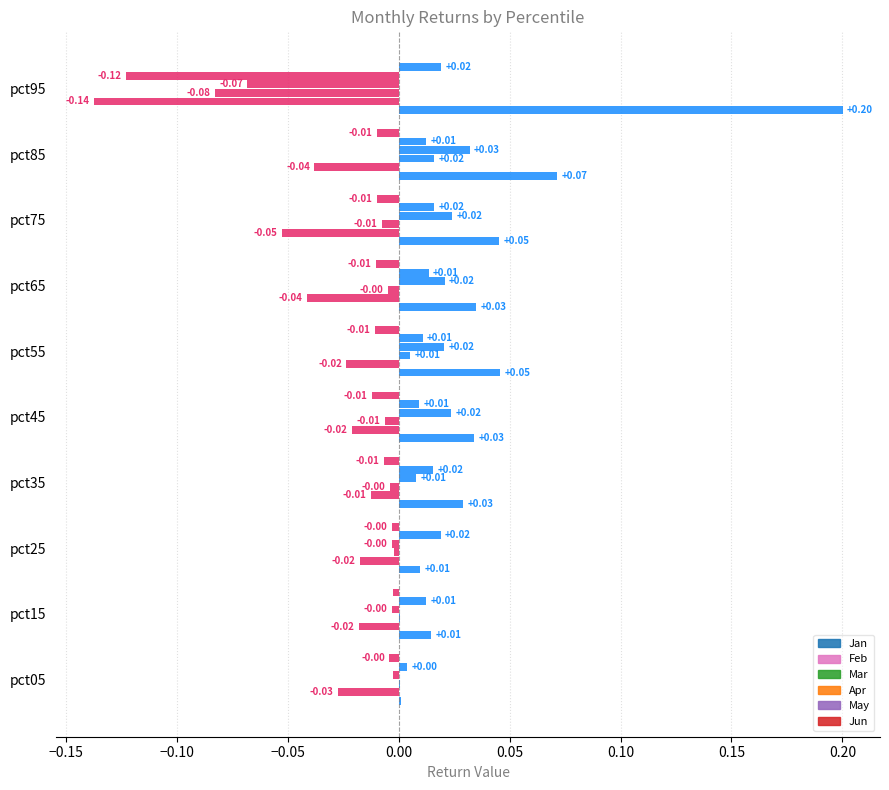

How many categories are shown in the chart?

10